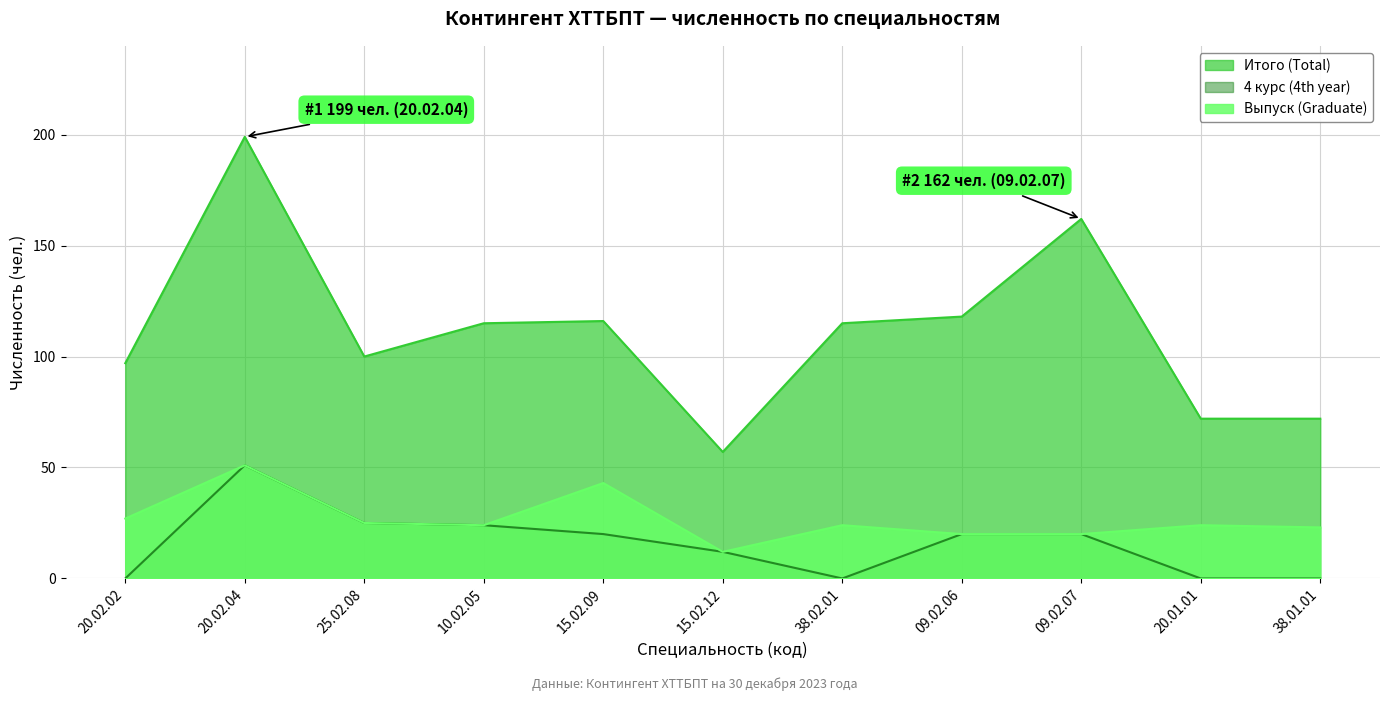

List the labels in order of Итого (Total) value, smallest first.

15.02.12, 20.01.01, 38.01.01, 20.02.02, 25.02.08, 10.02.05, 38.02.01, 15.02.09, 09.02.06, 09.02.07, 20.02.04